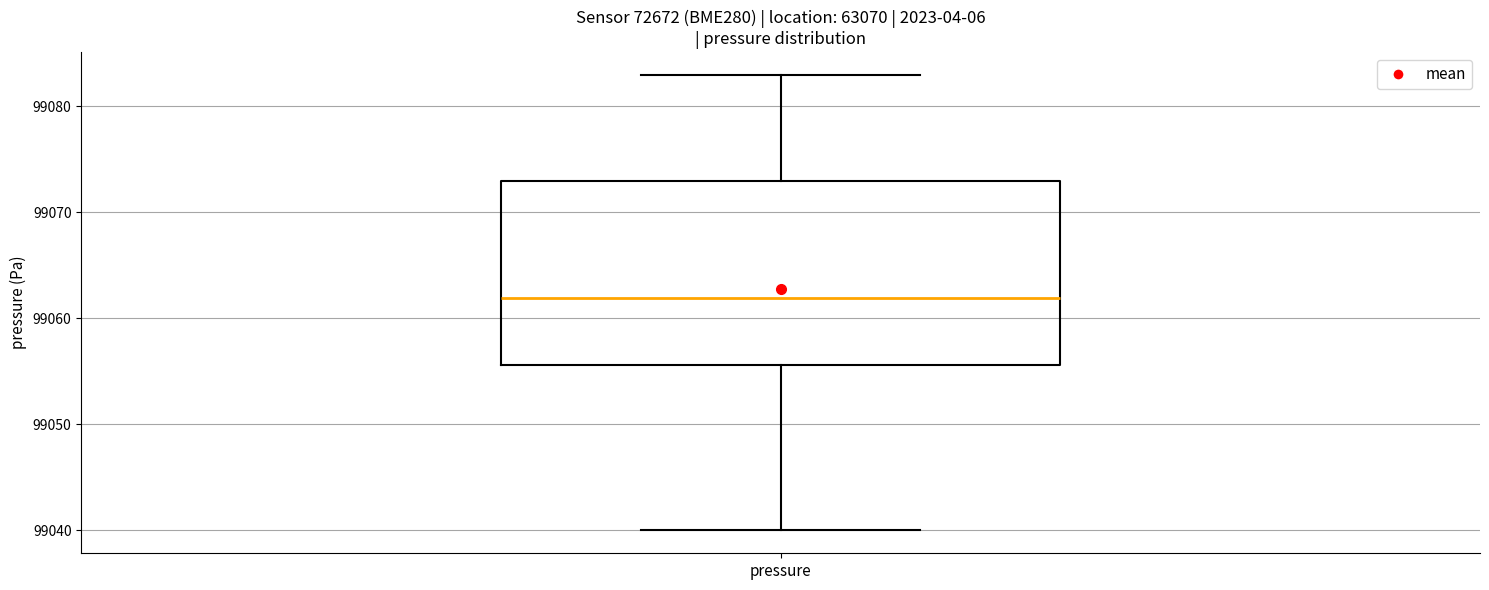

Where does the upper whisker of the box for pressure end on the y-axis? The values are not printed on the chart, so give them approximately, as read against the axis.

99083